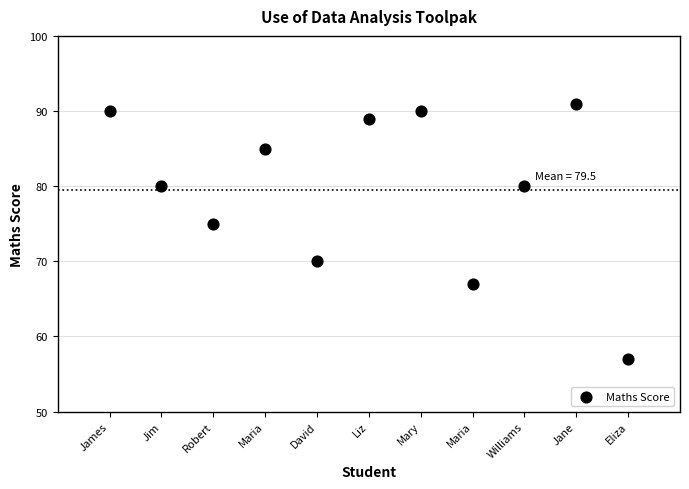

What is the average X value?

6